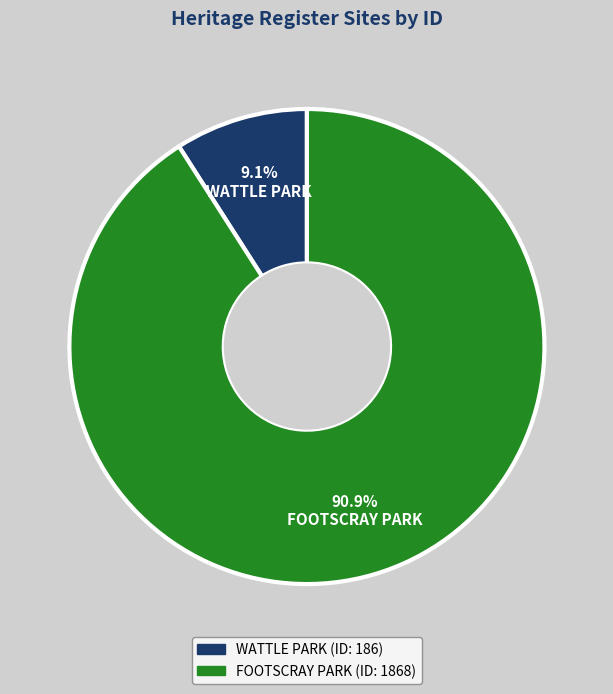

Is it true that WATTLE PARK is 9% of the pie?

True